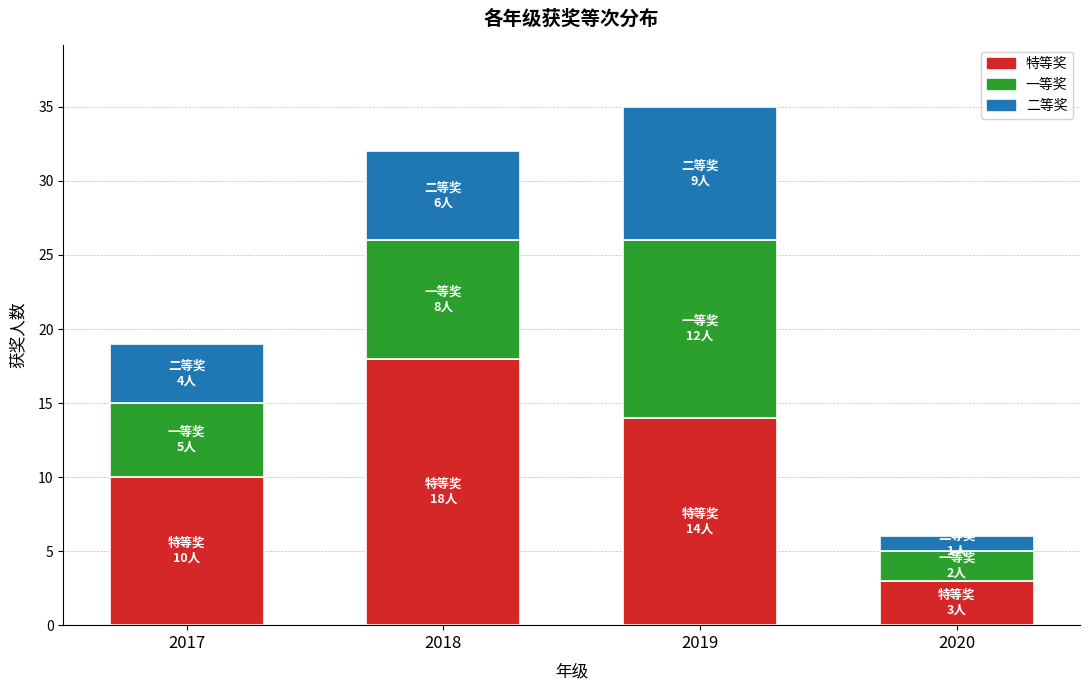

At which category is the sum across all series the highest?

2019